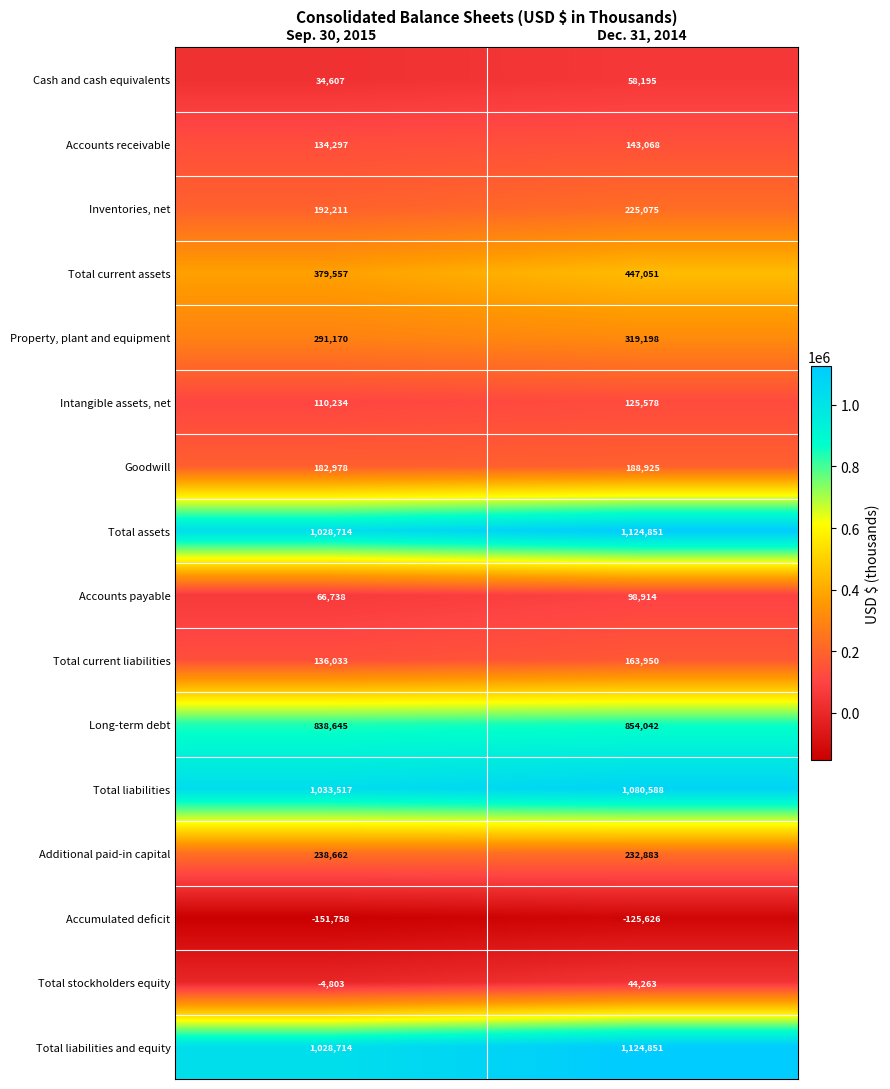

Rank the categories by Long-term debt value from highest to lowest.

Dec. 31, 2014, Sep. 30, 2015